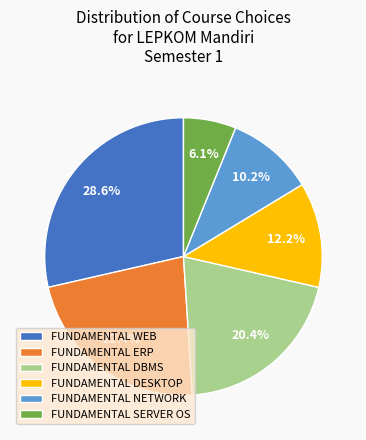

Combined, do FUNDAMENTAL WEB and FUNDAMENTAL DBMS account for over 50%?

No